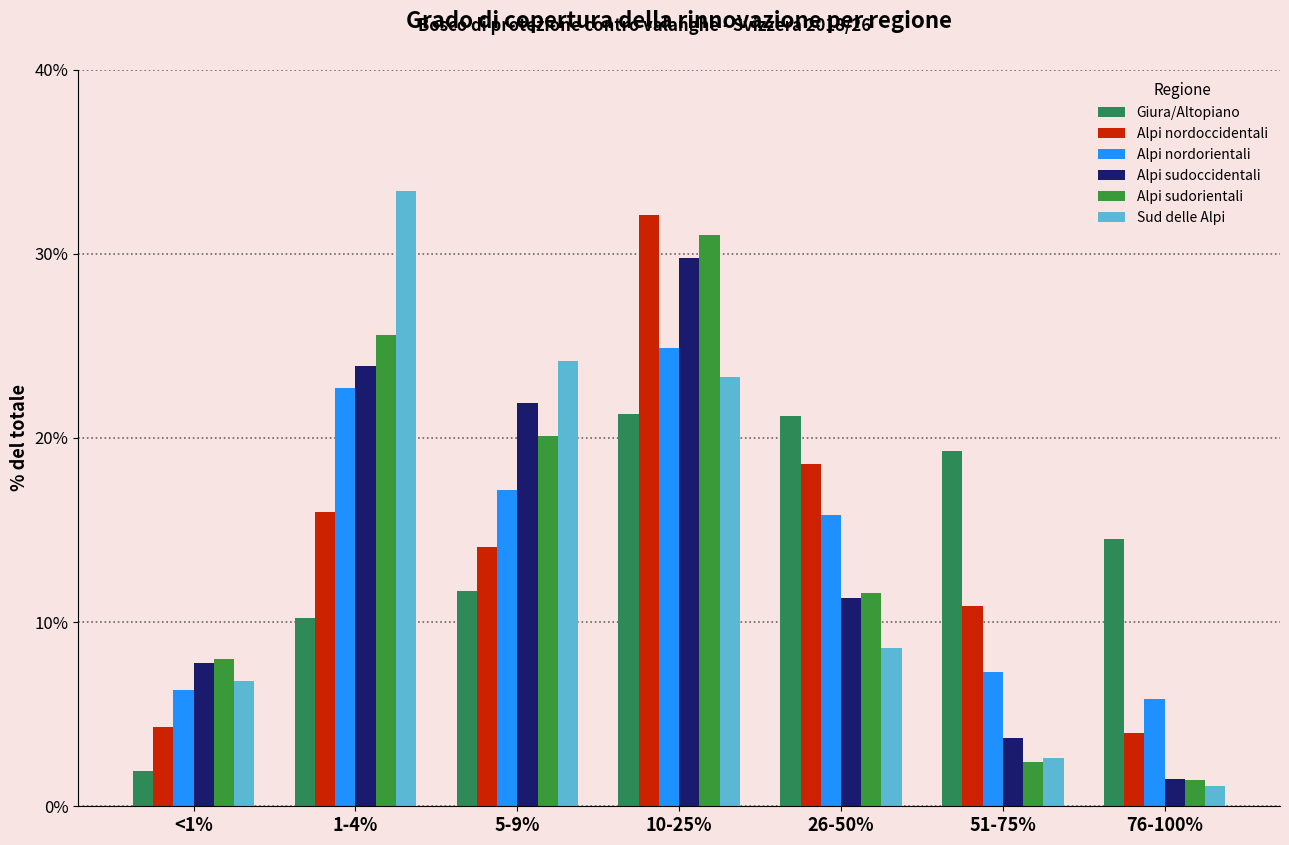

Rank the series at 5-9% from lowest to highest value.

Giura/Altopiano, Alpi nordoccidentali, Alpi nordorientali, Alpi sudorientali, Alpi sudoccidentali, Sud delle Alpi